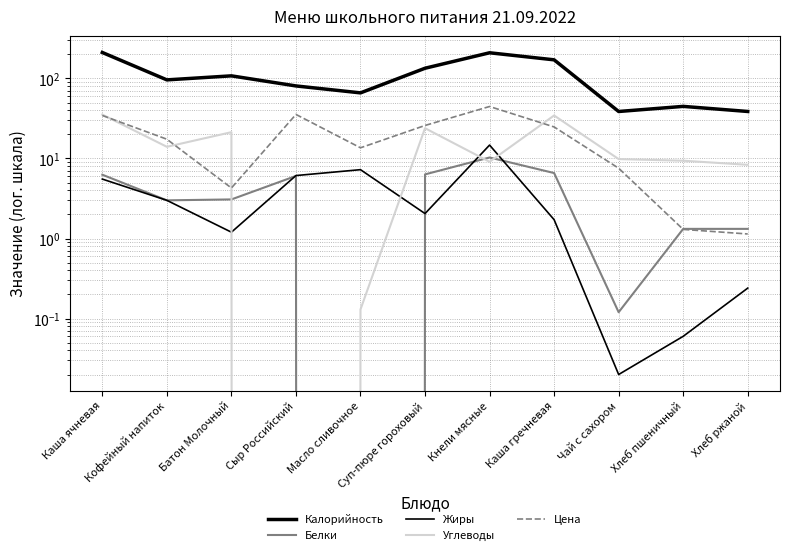

The value of Белки at Кофейный напиток is 4.4. True or false?

False